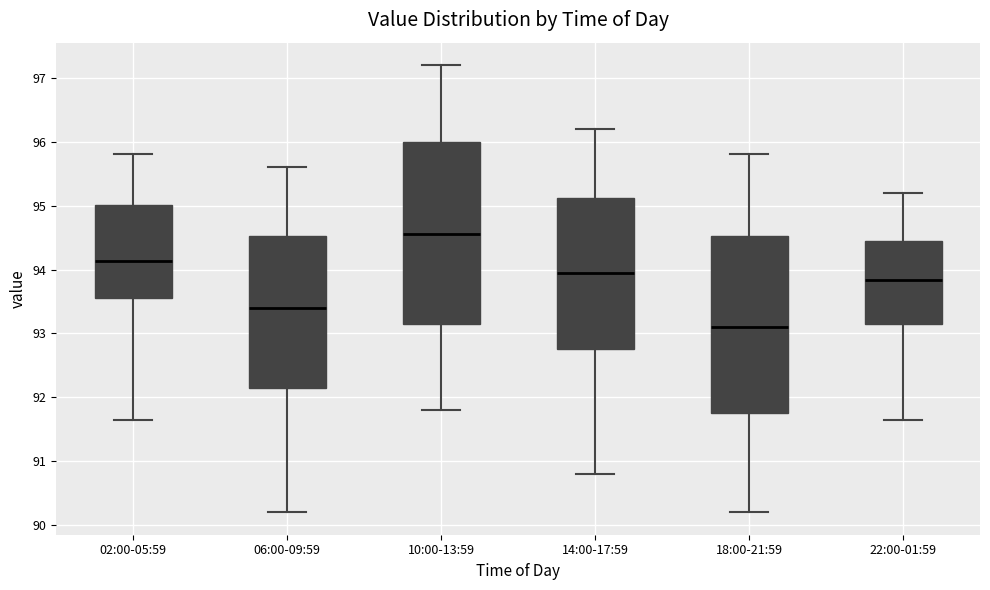

Reading left to right, transcribe this box plot: for each box, give where its median line is, the range the box spans, and where its two whiskers end, as read against the y-axis. The values are not printed on the chart, so give them approximately, as read against the axis.

02:00-05:59: median 94.1, box 93.6 to 95.0, whiskers 91.6 to 95.8
06:00-09:59: median 93.4, box 92.2 to 94.5, whiskers 90.2 to 95.6
10:00-13:59: median 94.6, box 93.2 to 96.0, whiskers 91.8 to 97.2
14:00-17:59: median 94.0, box 92.8 to 95.1, whiskers 90.8 to 96.2
18:00-21:59: median 93.1, box 91.8 to 94.5, whiskers 90.2 to 95.8
22:00-01:59: median 93.8, box 93.2 to 94.5, whiskers 91.6 to 95.2